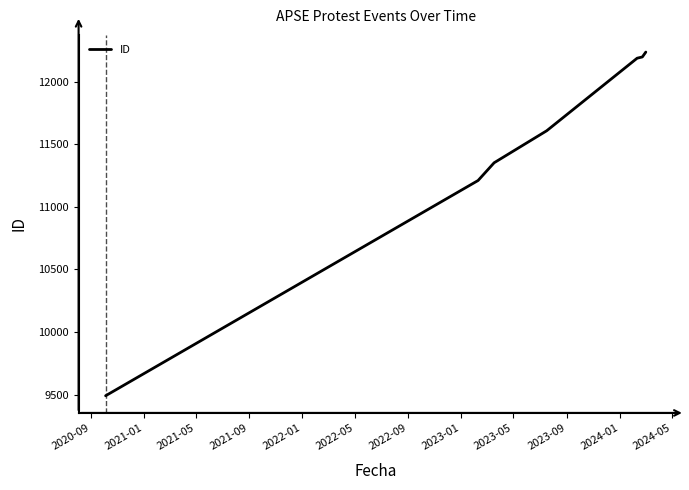

What is the minimum value shown in the chart?

9490